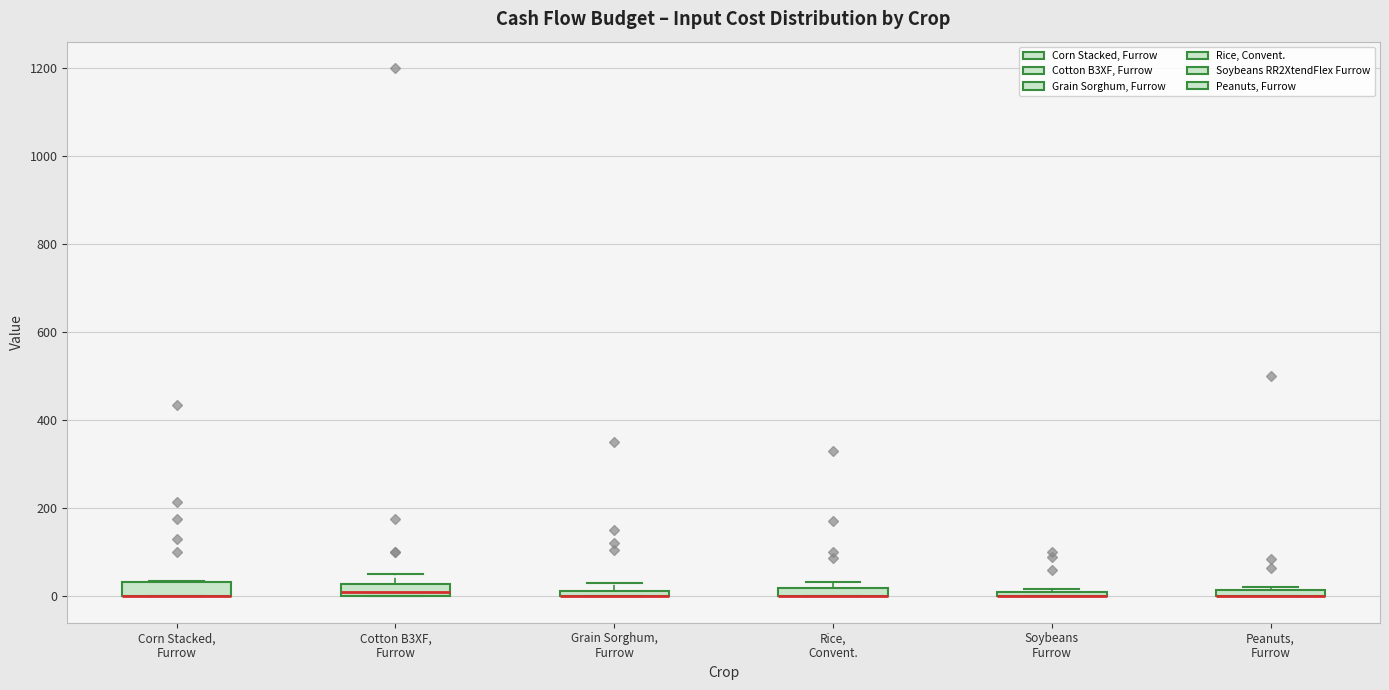

Where is the lower edge of the box for Soybeans Furrow on the y-axis? The values are not printed on the chart, so give them approximately, as read against the axis.

0